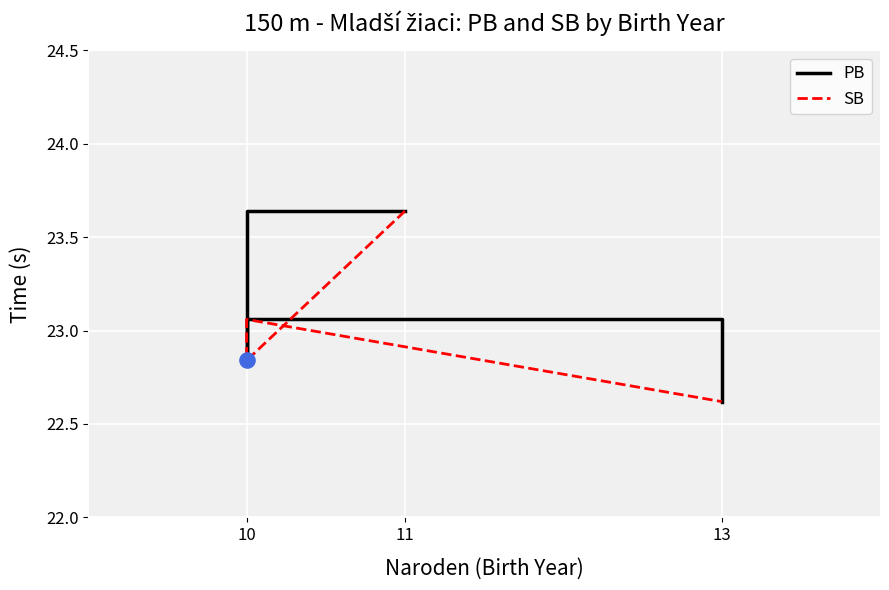

Which series reaches the minimum Y coordinate?

PB